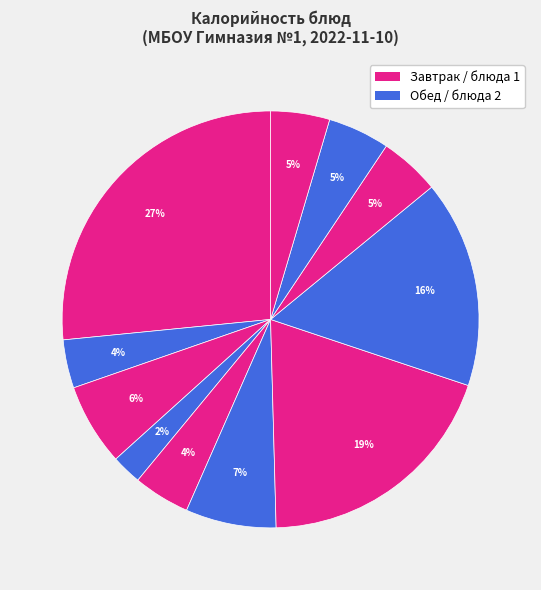

How many segments does this pie chart have?

11